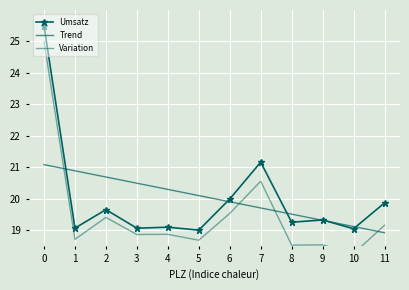

Rank the series at 9 from lowest to highest value.

Variation, Trend, Umsatz